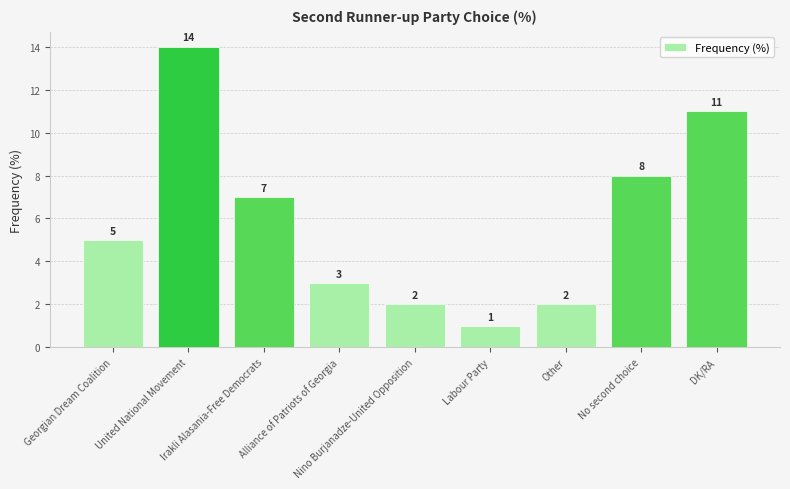

What is the sum of the values at United National Movement and Georgian Dream Coalition?

19